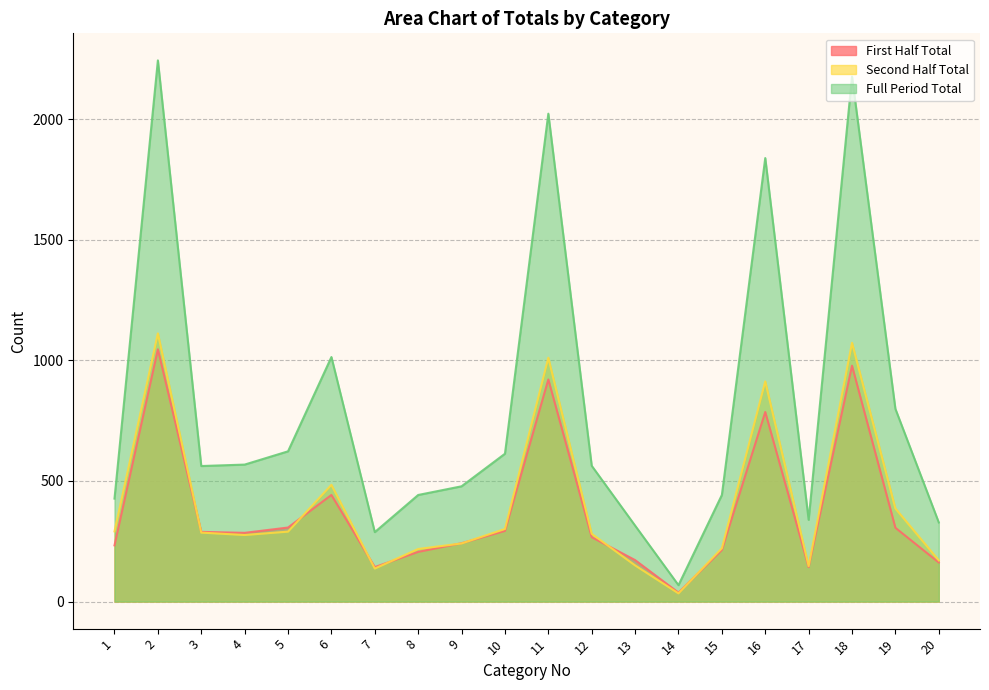

Is the value of Full Period Total at 4 greater than the value of Second Half Total at 14?

Yes